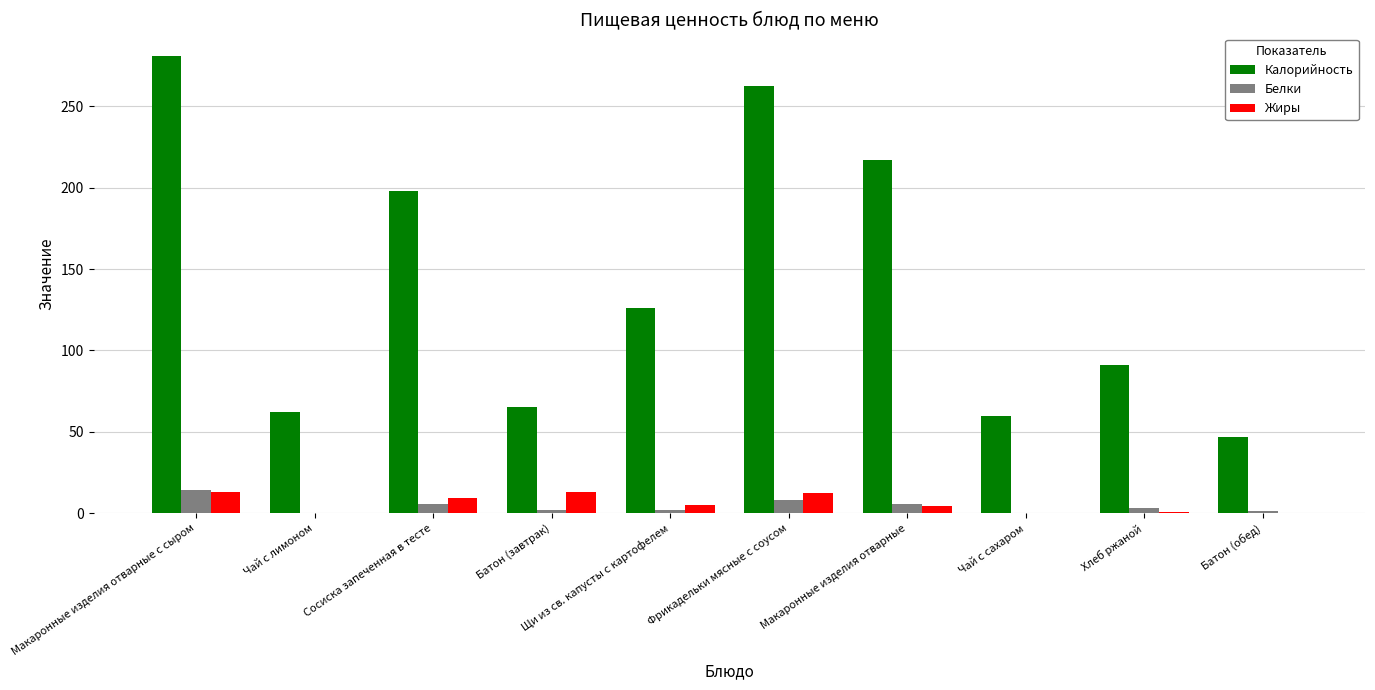

Are the bars horizontal?

No